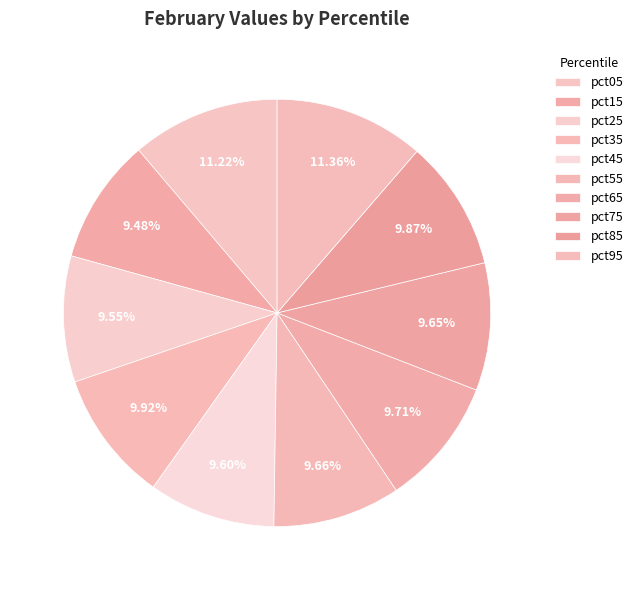

Is it true that pct75 is 10% of the pie?

True